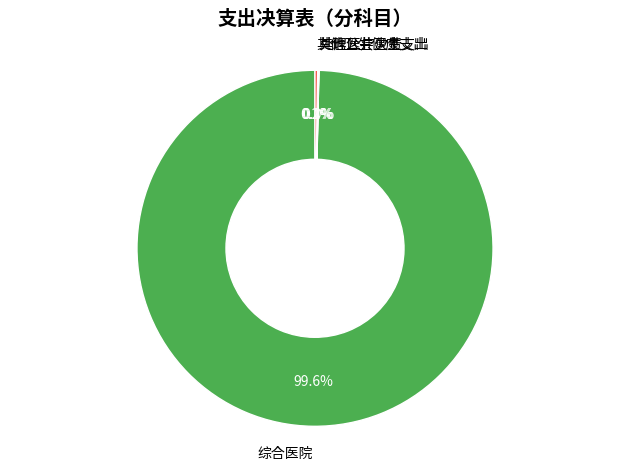

What is the largest slice in the pie chart?

综合医院